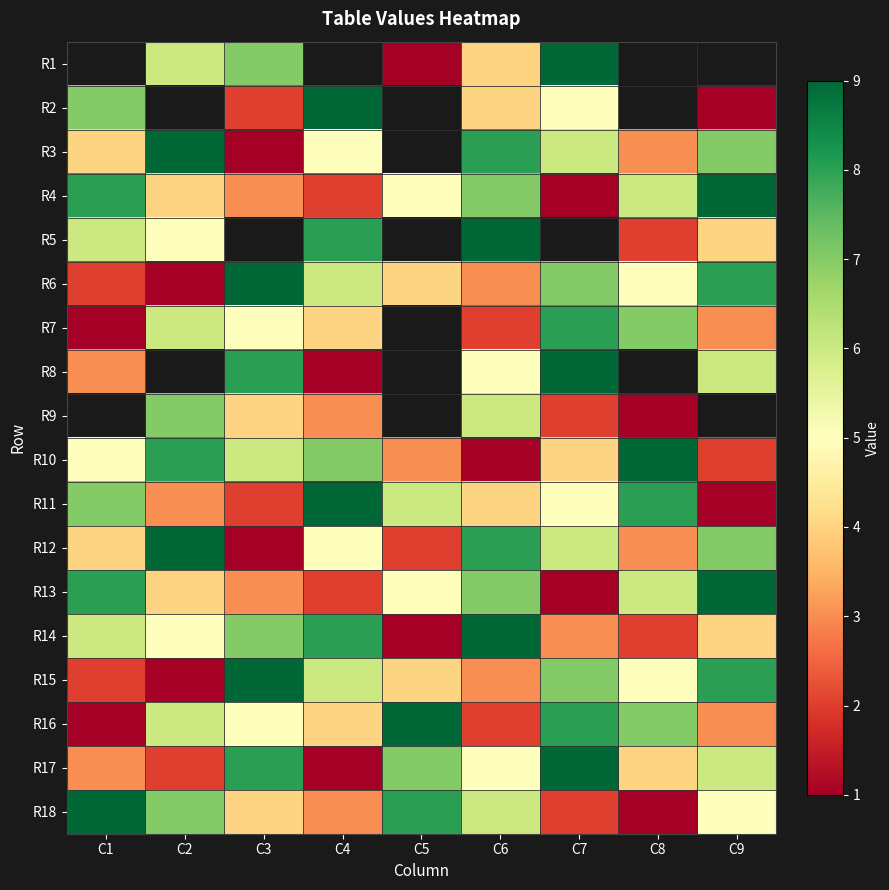

At which category is the sum across all series the highest?

C6